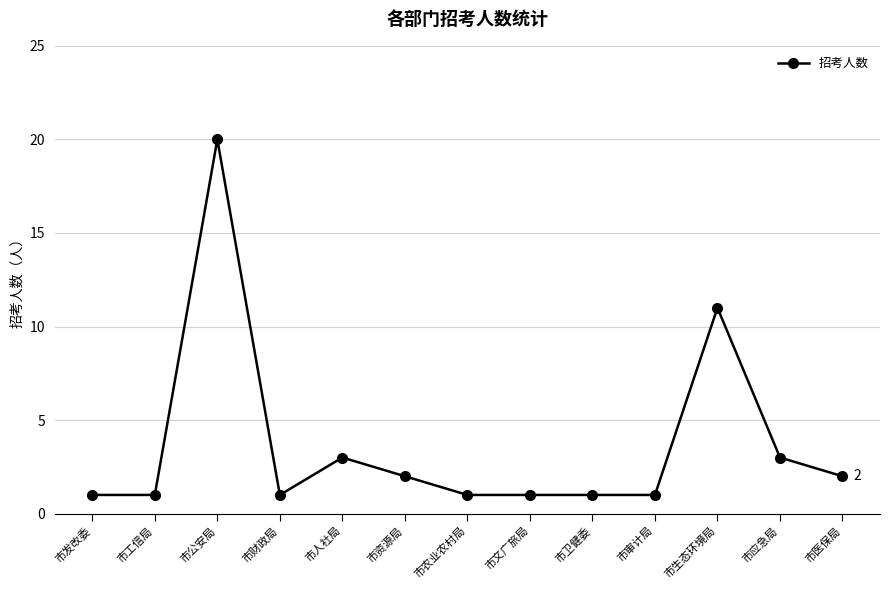

Where is the data nearest to the value 10?

市生态环境局